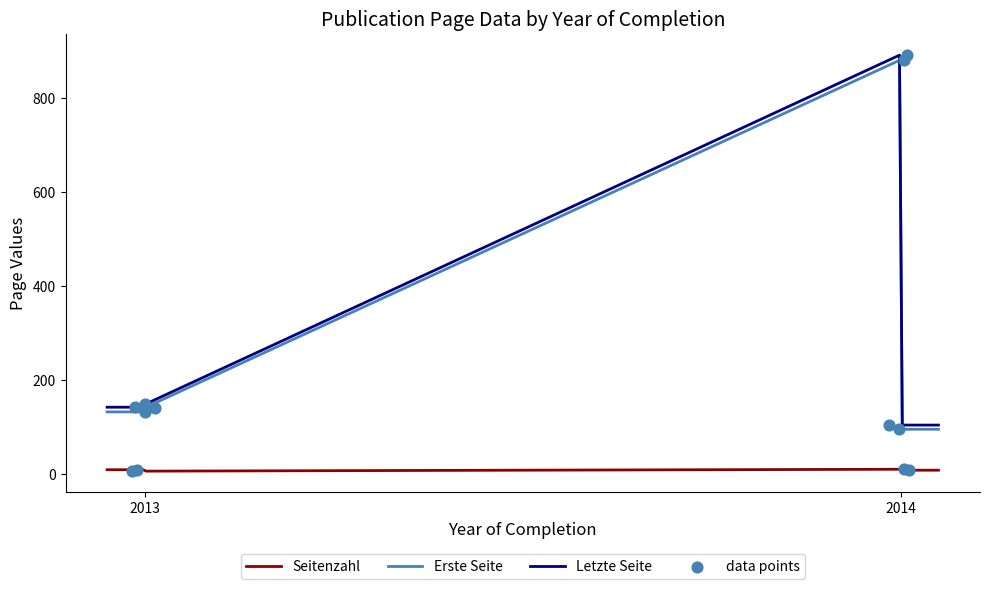

Which series has the largest total across all categories?

Letzte Seite